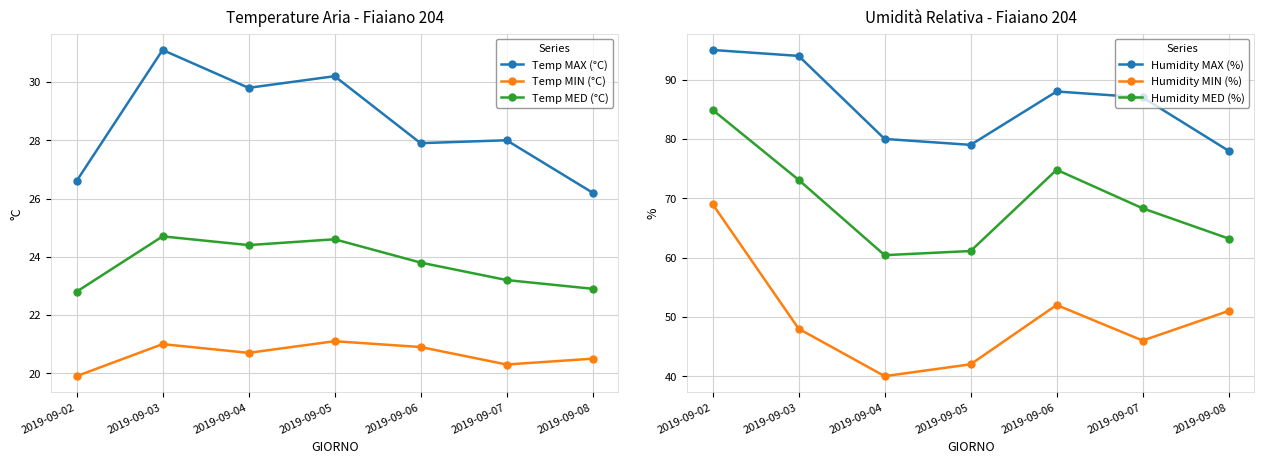

What is the value of the Temp MAX (°C) point at the 5th from the left?

27.9